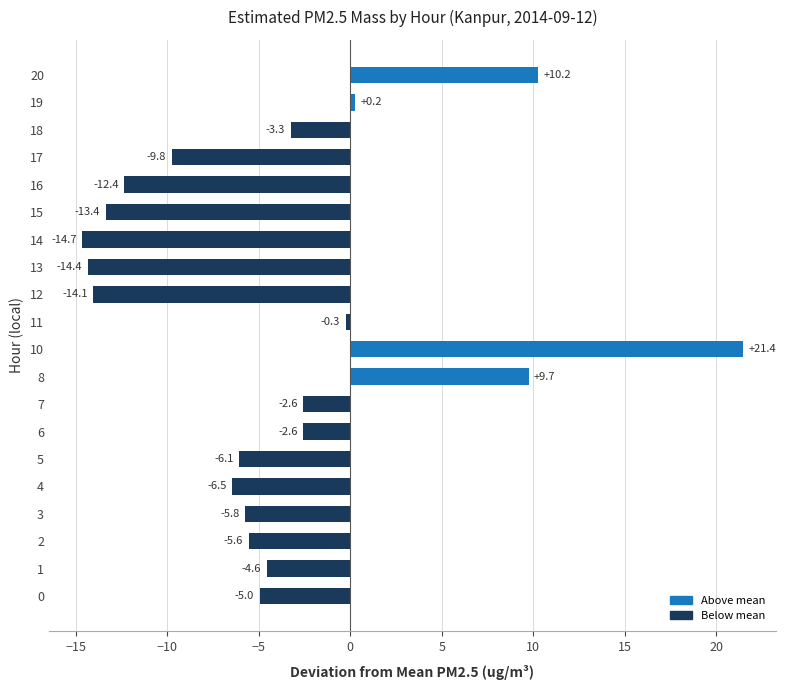

Does the chart contain any negative values?

Yes